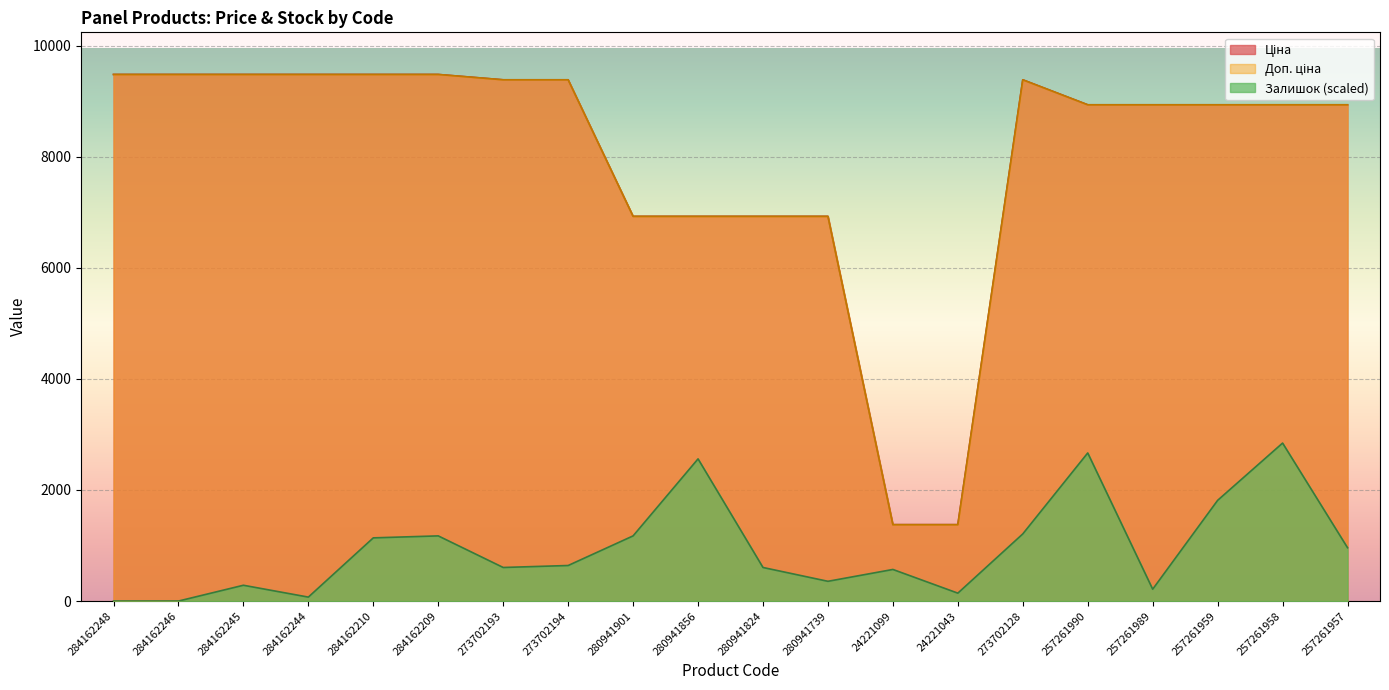

How many lines are shown in the chart?

3